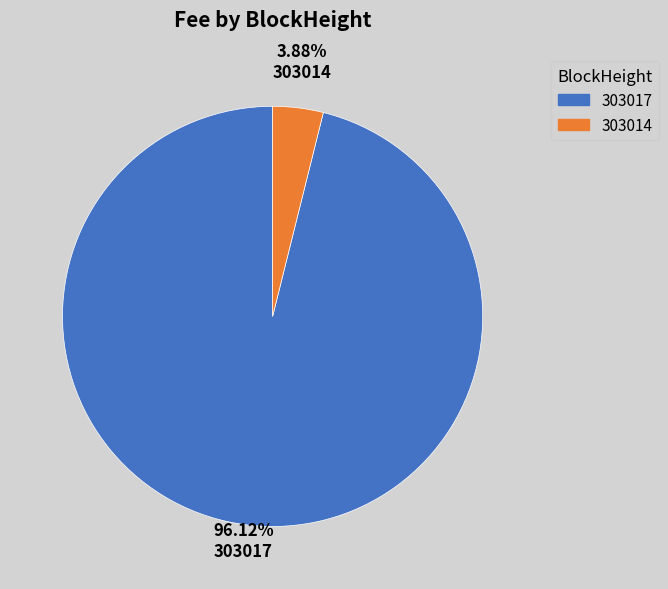

Which category has the biggest portion of the pie?

303017